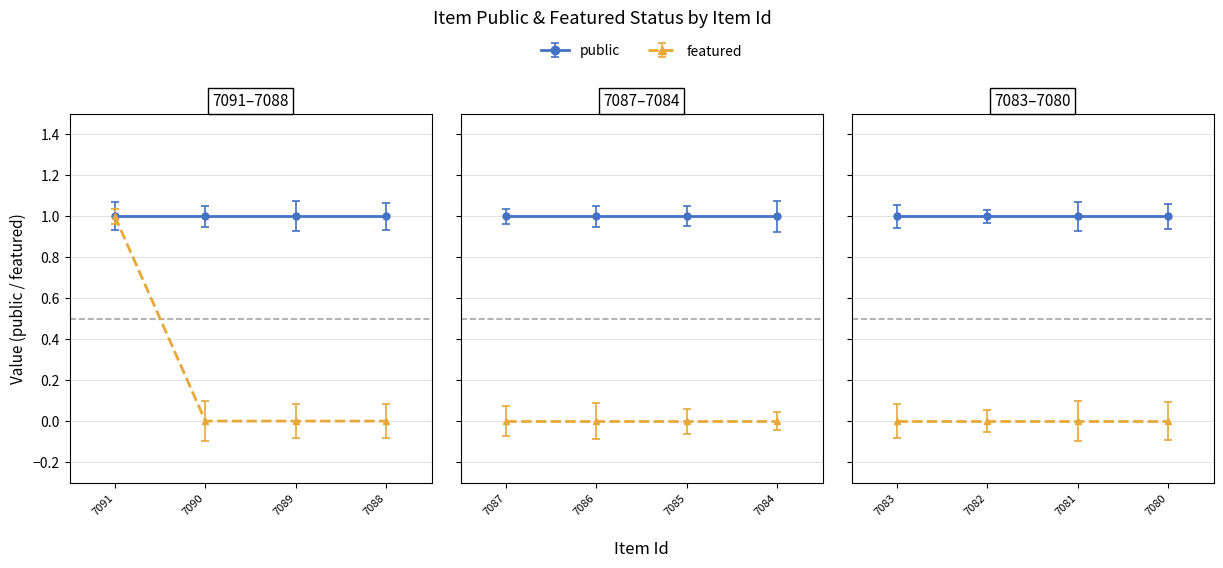

True or false: public has more than 2 points higher than both neighbors.

False